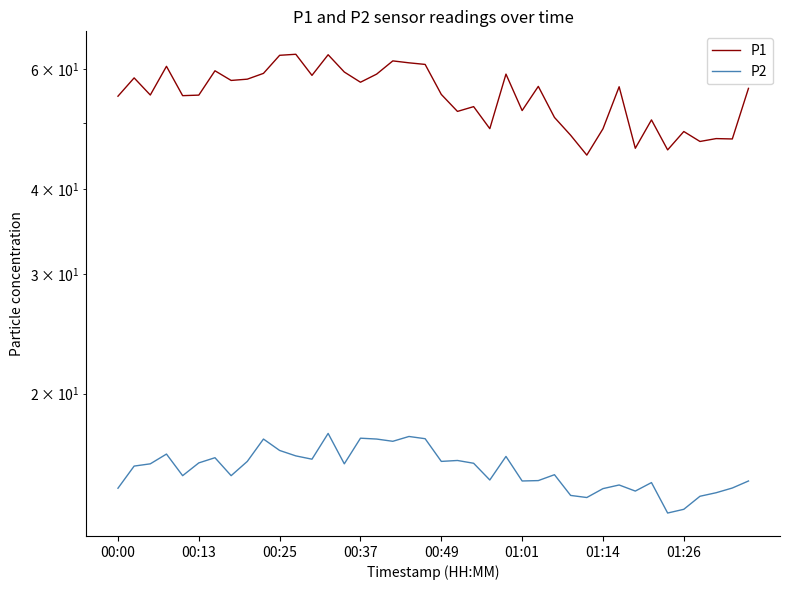

Which series changed the most between 00:49 and 24?

P1